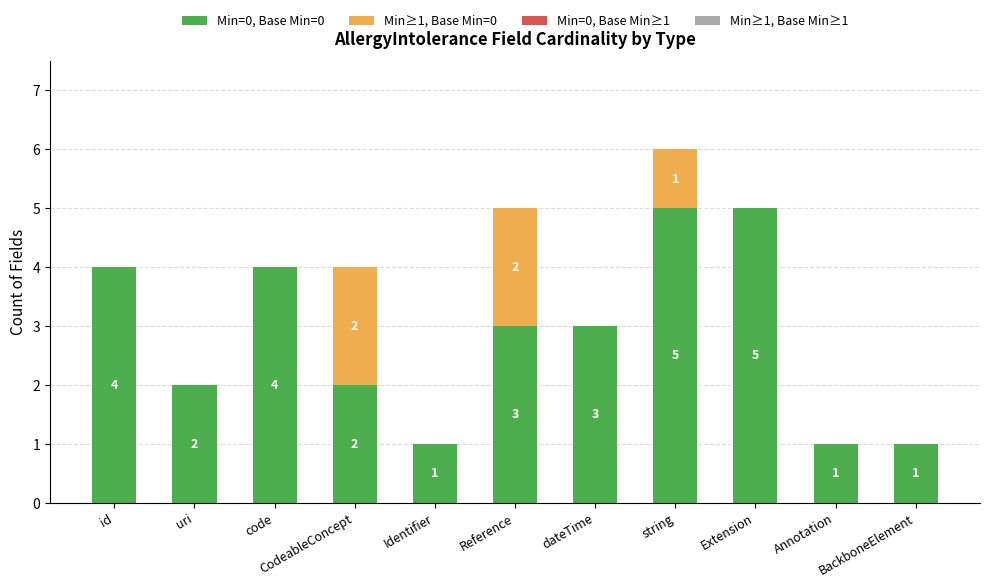

What is the total value across all series at string?

6